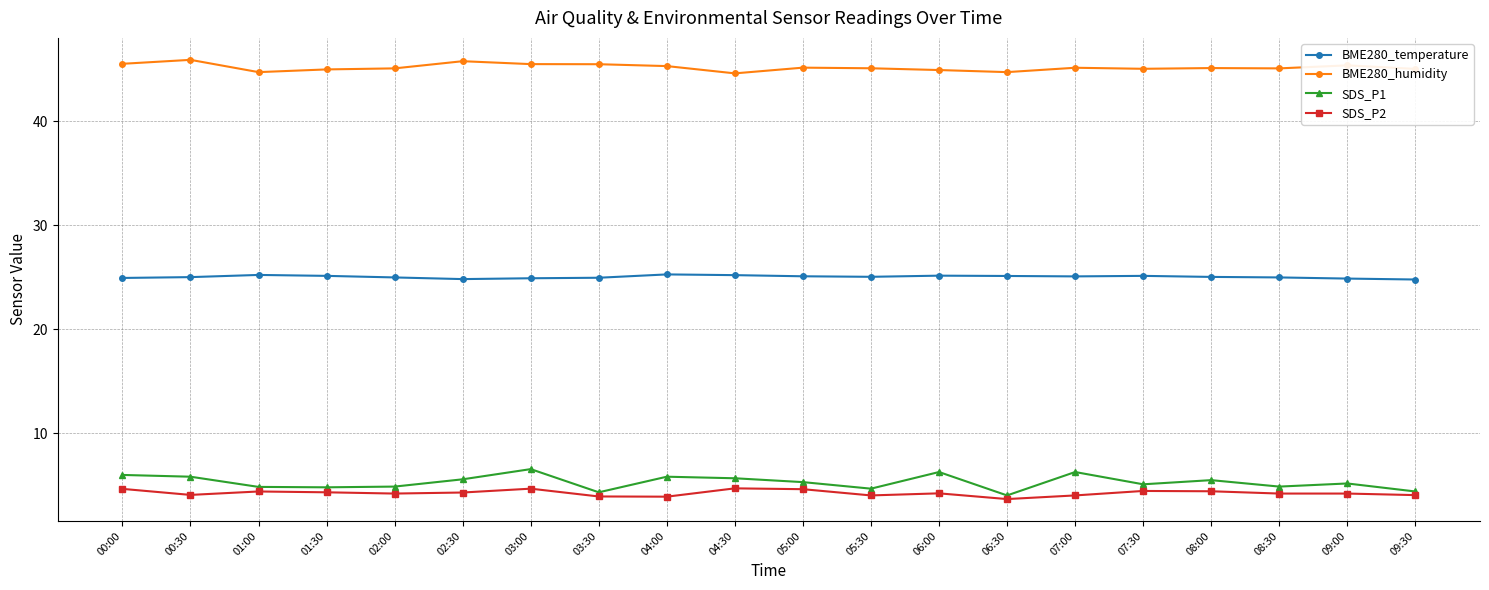

True or false: SDS_P2 has a value of 1.8 at 08:30.

False